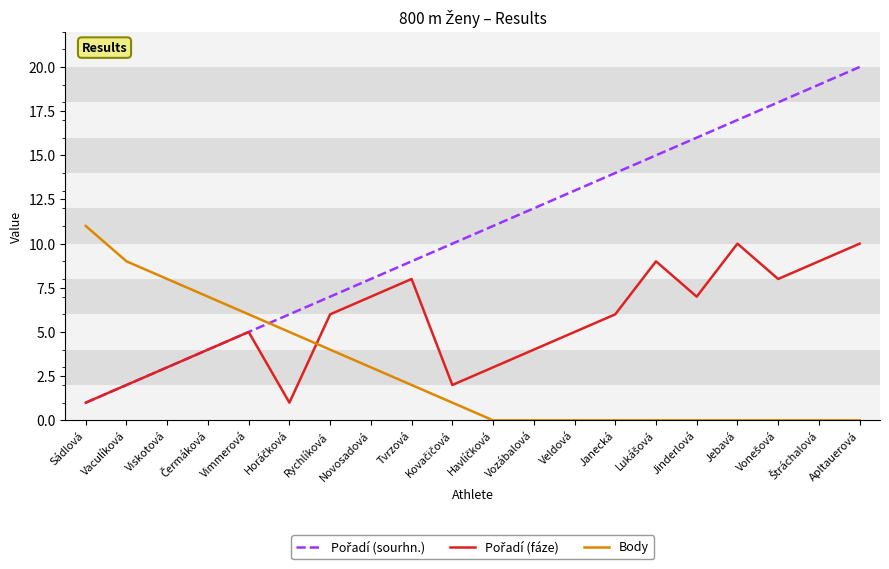

What is the spread (max minus min) of values at Vaculíková?

7